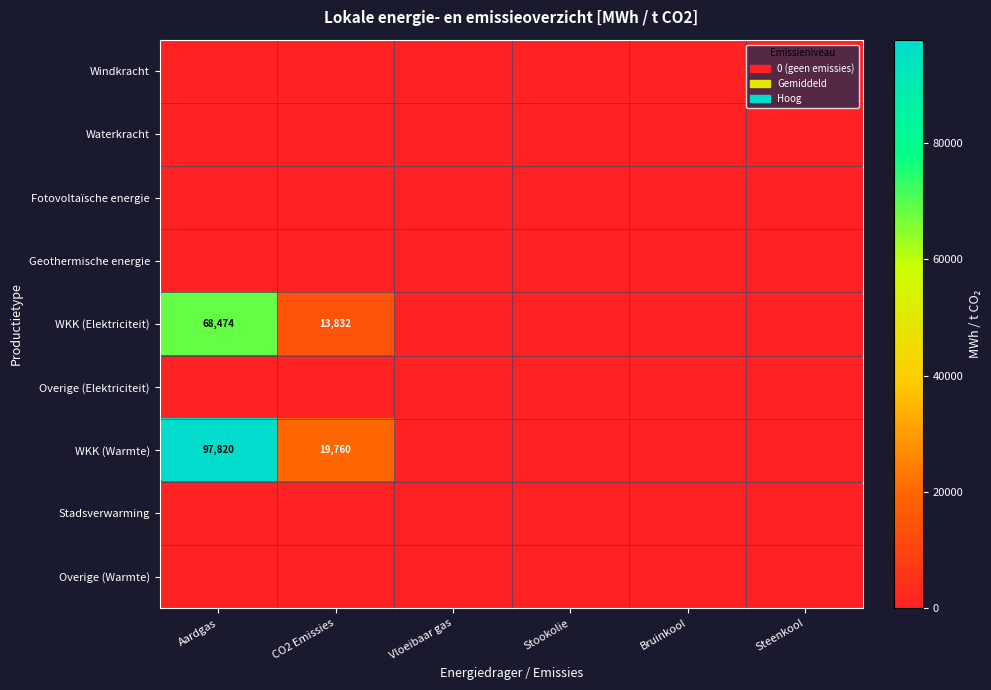

Is it true that WKK (Elektriciteit) equals 13832 at CO2 Emissies?

True